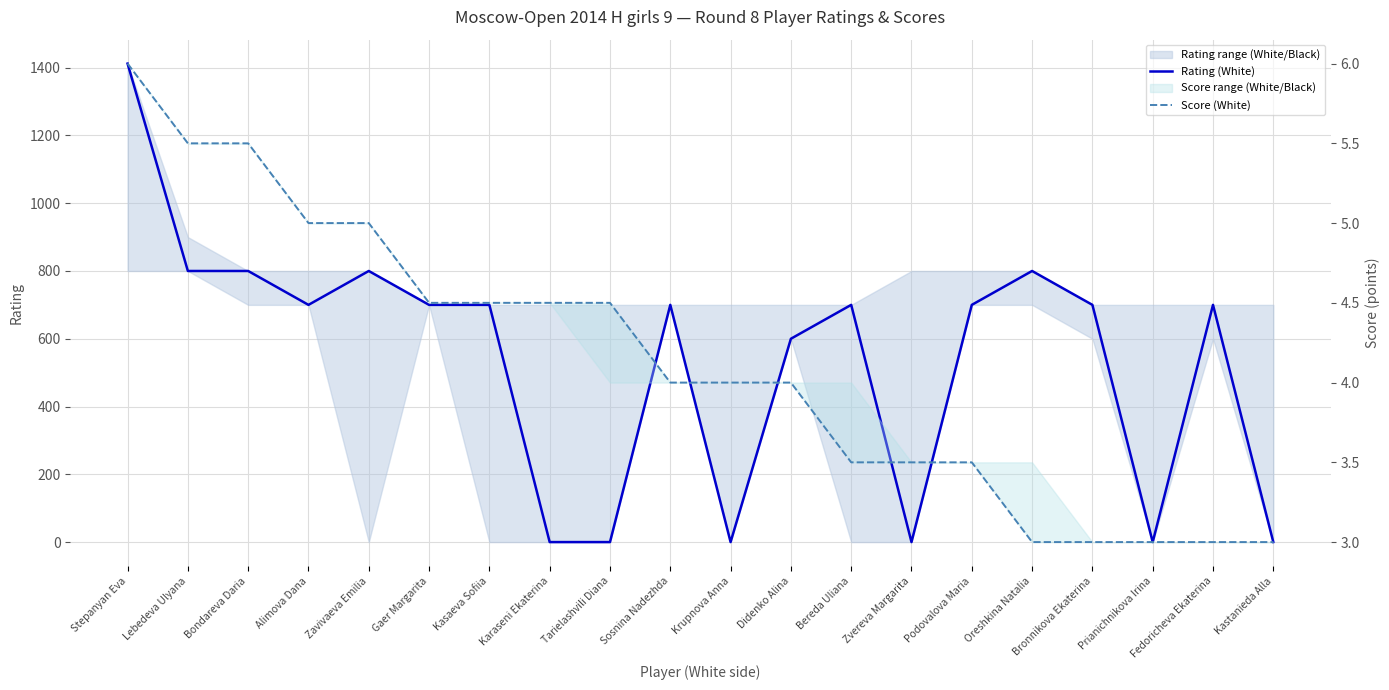

How many values in the Score (White) series exceed 4?

9